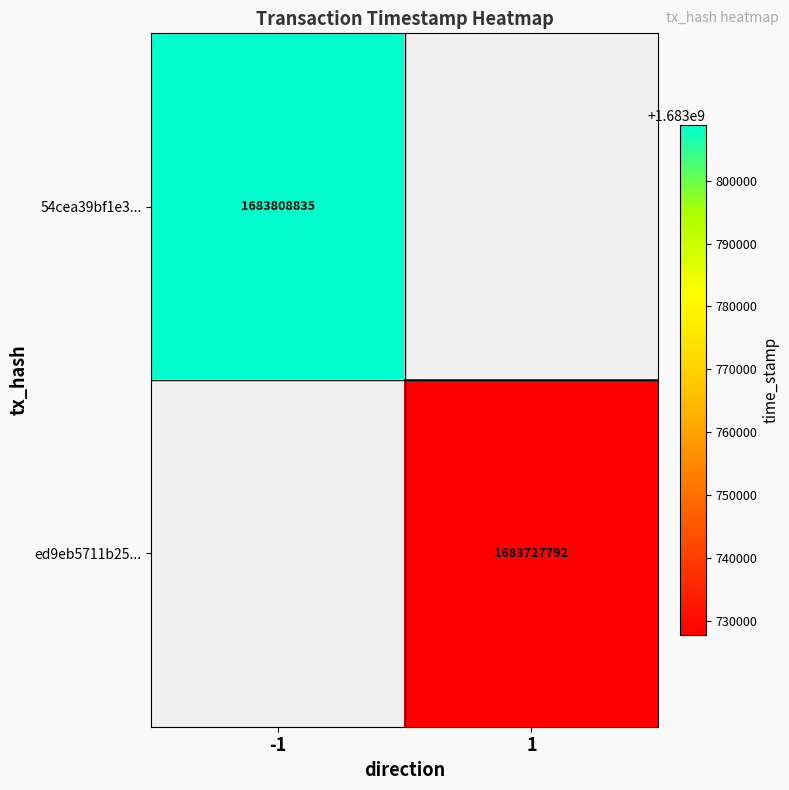

How many categories are shown in the chart?

2